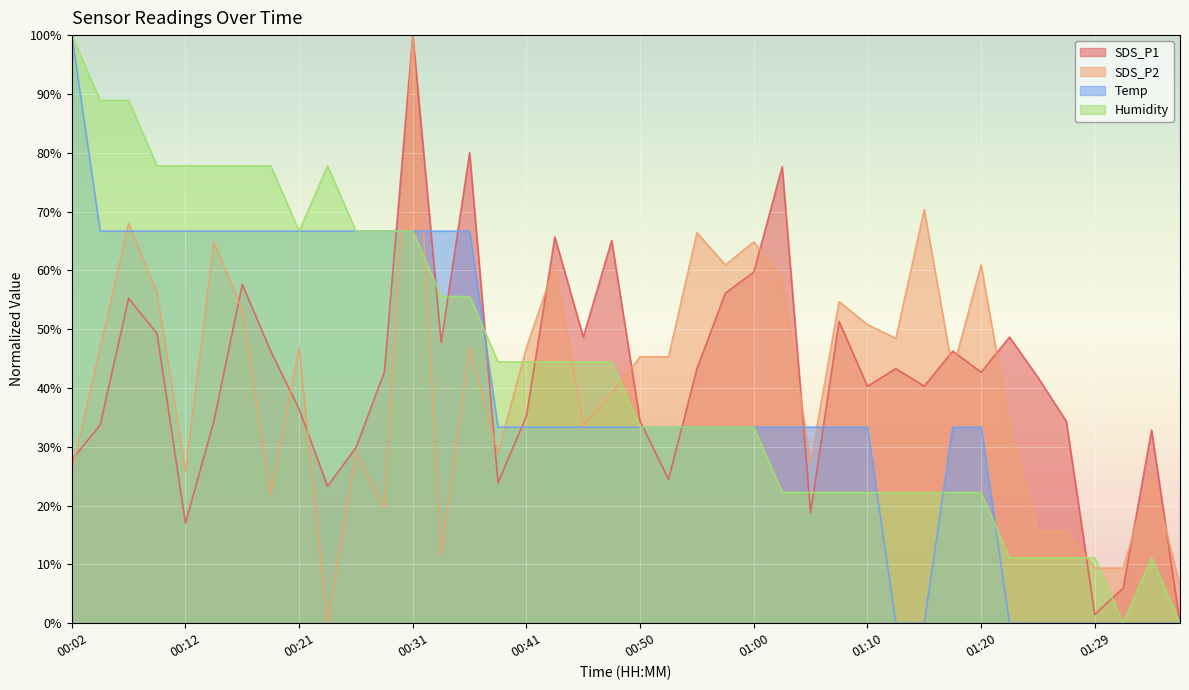

At how many categories does at least one series exceed 77?

12